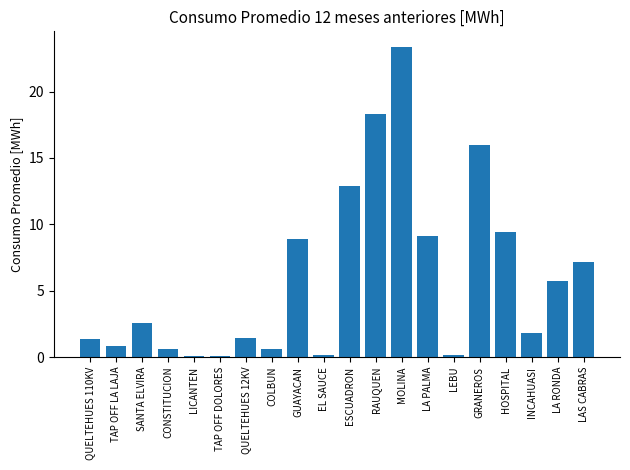

Are the bars horizontal?

No